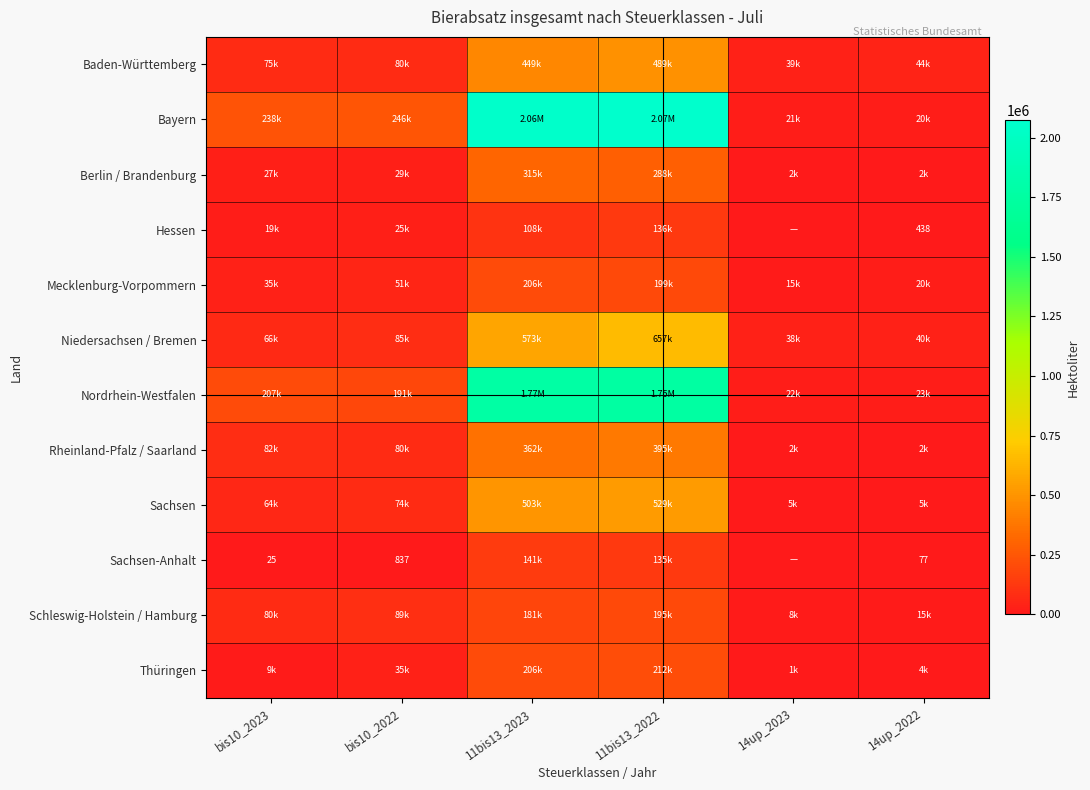

What is the average value of the Baden-Württemberg series?

195992.0